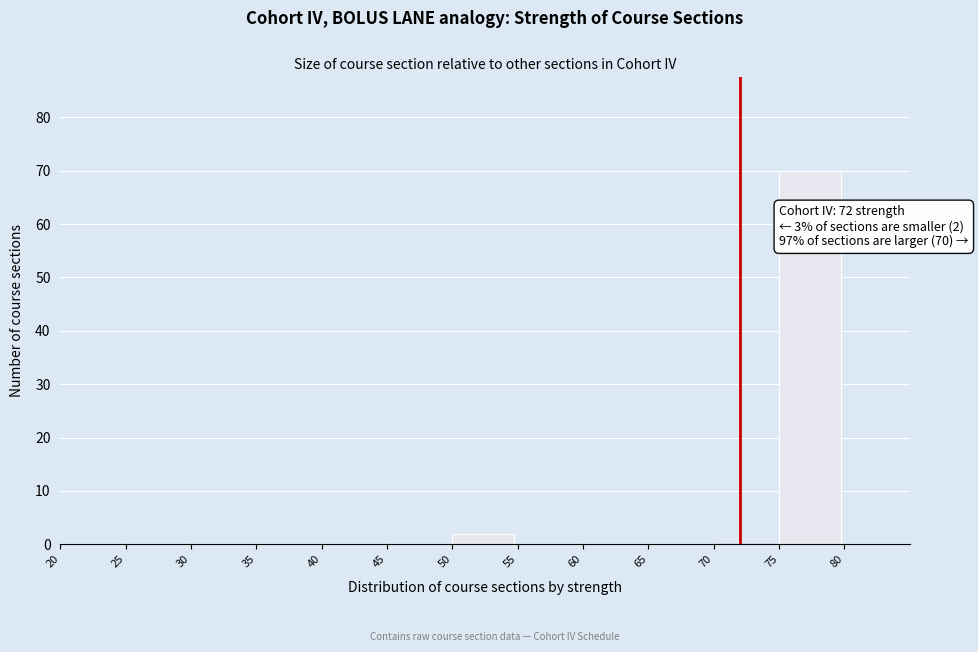

Over which range of the x-axis is the bar tallest?

75 to 80